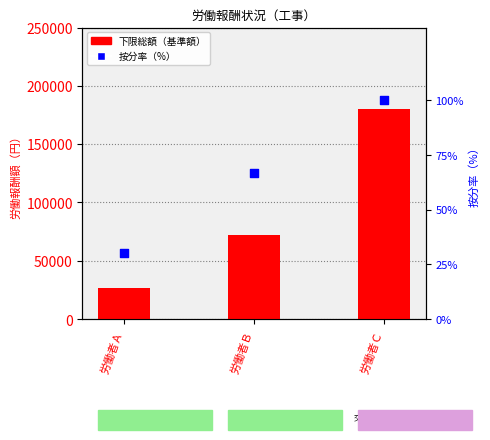

Is the value of 下限総額（基準額） at 労働者Ｂ greater than the value of 按分率（%） at 労働者Ｃ?

Yes